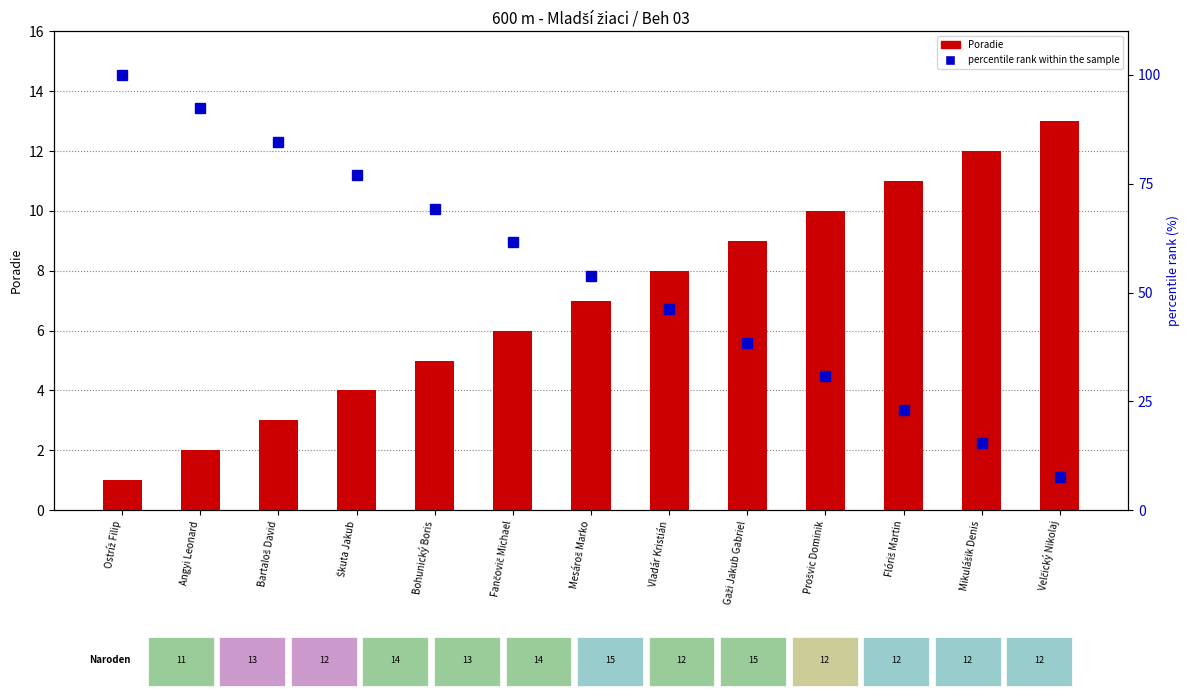

What is the label of the 8th bar from the right?

Fančovič Michael